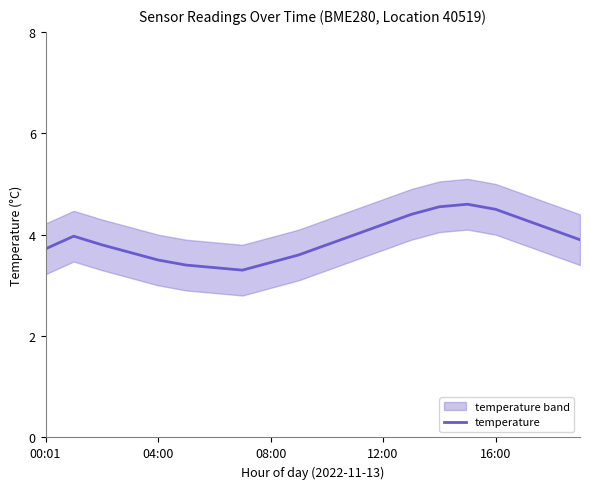

What is the maximum value for temperature?

4.6